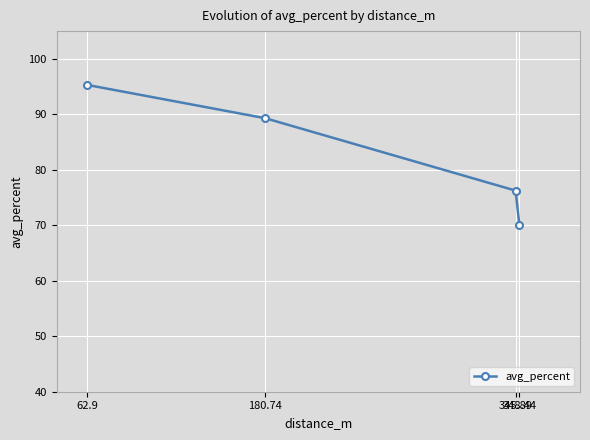

At which category does the chart reach its peak across all series?

62.9